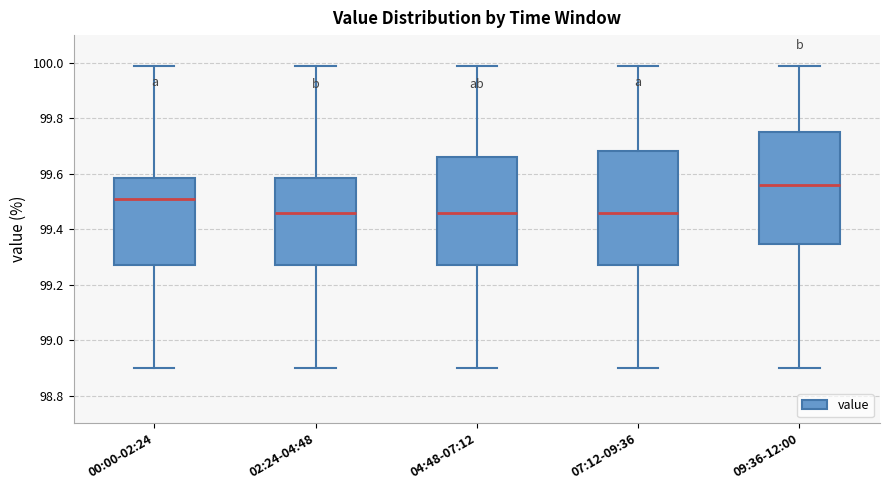

Reading left to right, transcribe this box plot: for each box, give where its median line is, the range the box spans, and where its two whiskers end, as read against the y-axis. The values are not printed on the chart, so give them approximately, as read against the axis.

00:00-02:24: median 99.52, box 99.28 to 99.58, whiskers 98.90 to 100.00
02:24-04:48: median 99.46, box 99.28 to 99.58, whiskers 98.90 to 100.00
04:48-07:12: median 99.46, box 99.28 to 99.66, whiskers 98.90 to 100.00
07:12-09:36: median 99.46, box 99.28 to 99.68, whiskers 98.90 to 100.00
09:36-12:00: median 99.56, box 99.34 to 99.76, whiskers 98.90 to 100.00